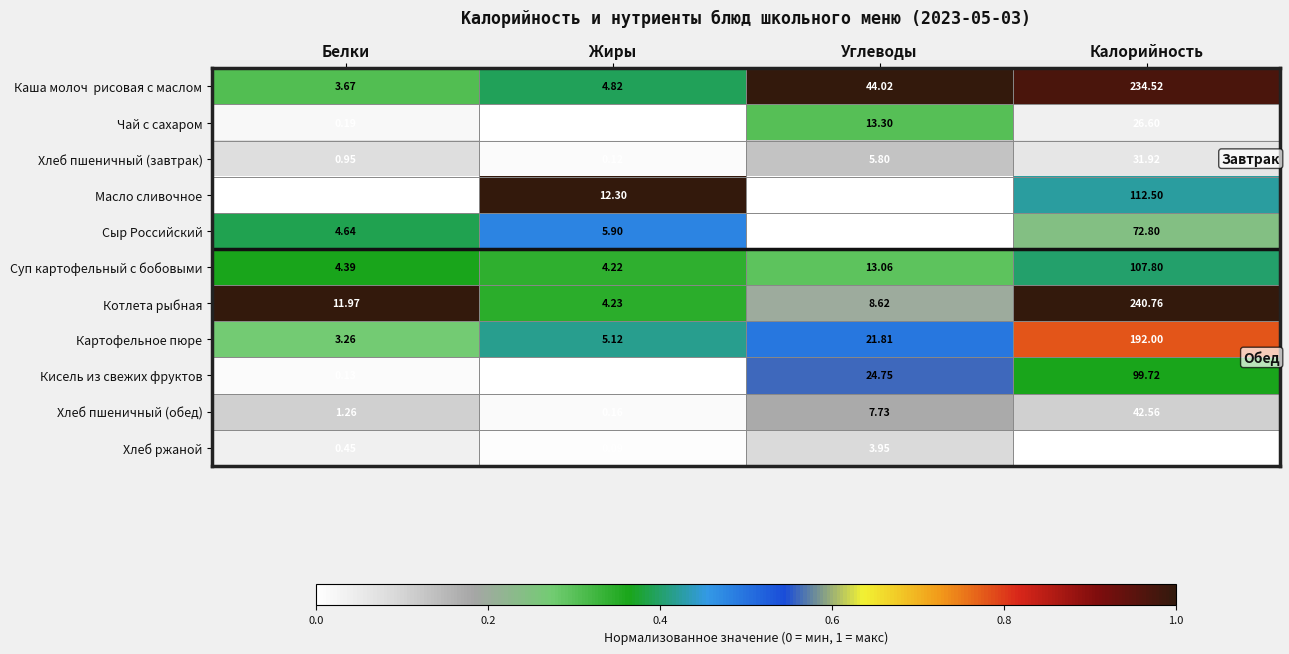

Which series has the largest range (max minus min)?

Котлета рыбная